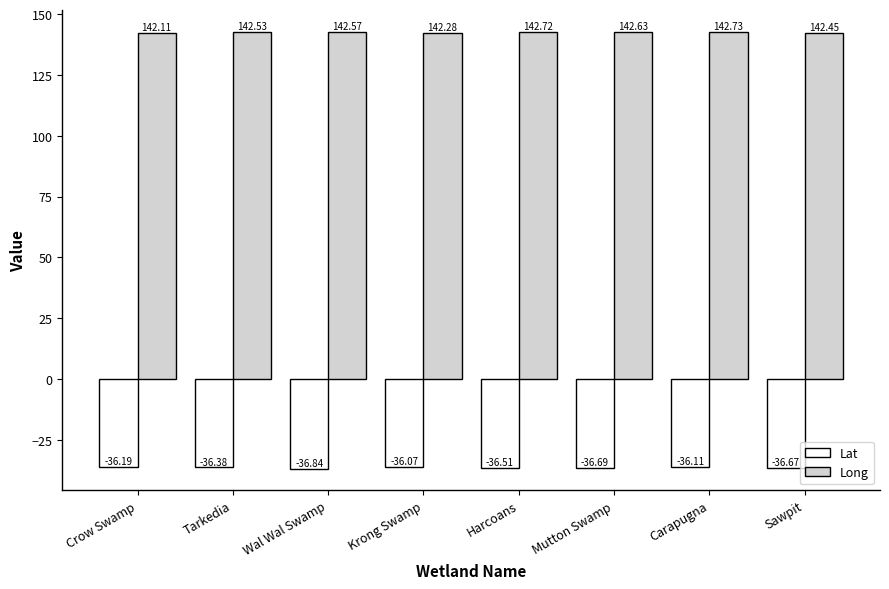

The value of Lat at Carapugna is -13.8. True or false?

False